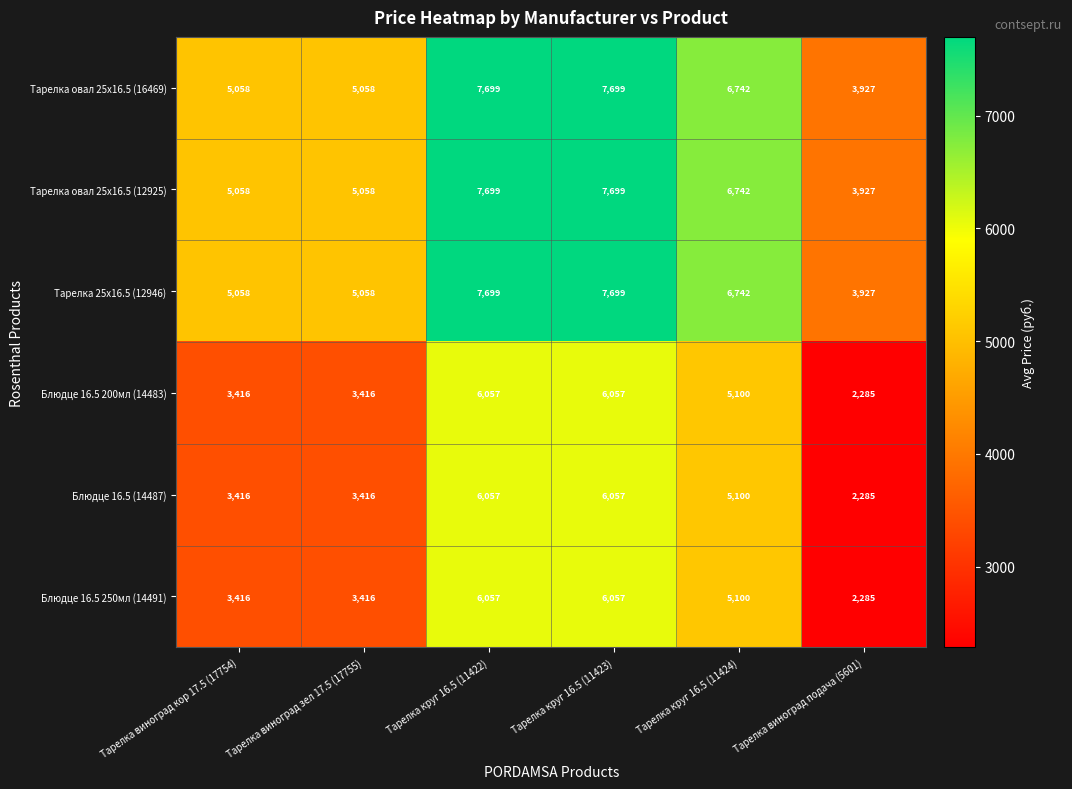

What is the sum of all Тарелка овал 25х16.5 (16469) values?

36183